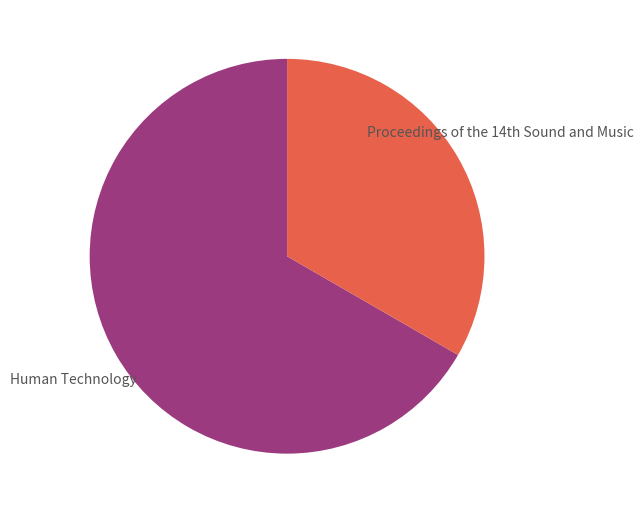

Is there a majority slice in this chart?

Yes